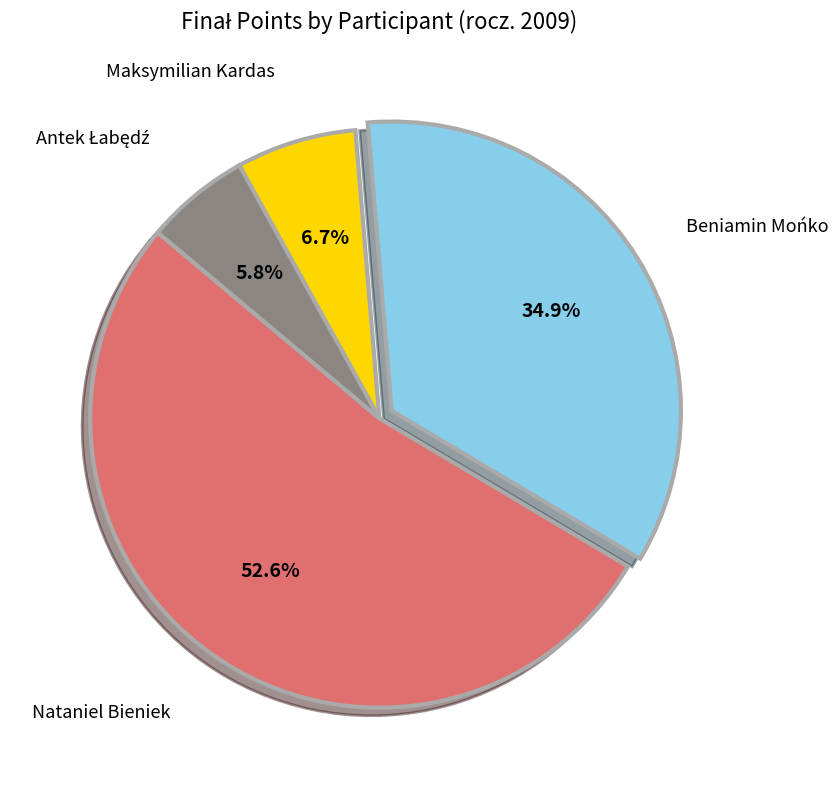

Is there any slice that represents more than half of the pie?

Yes